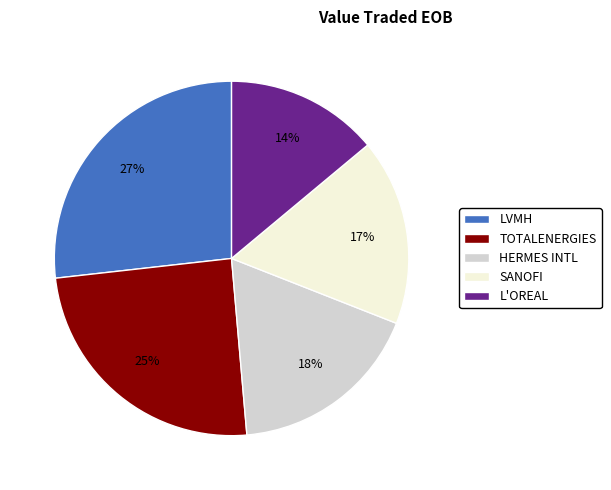

Which category has the biggest portion of the pie?

LVMH